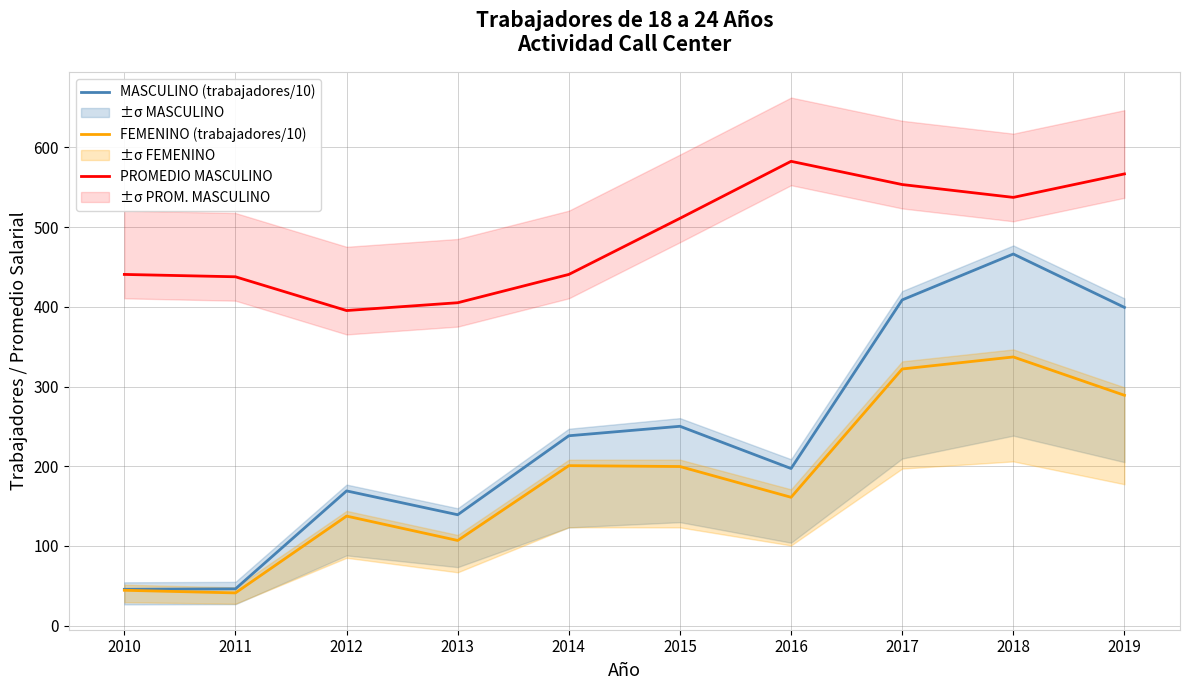

How many data points in PROMEDIO MASCULINO are less than 511?

5